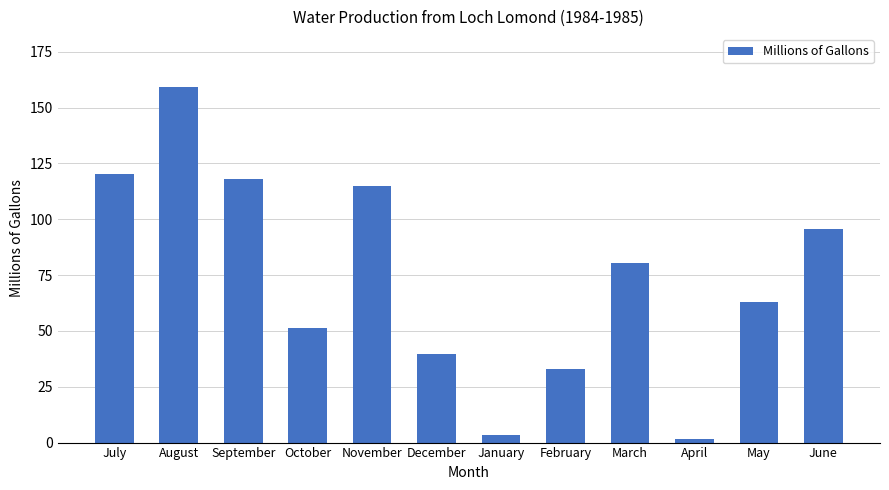

Between May and April, which is larger?

May